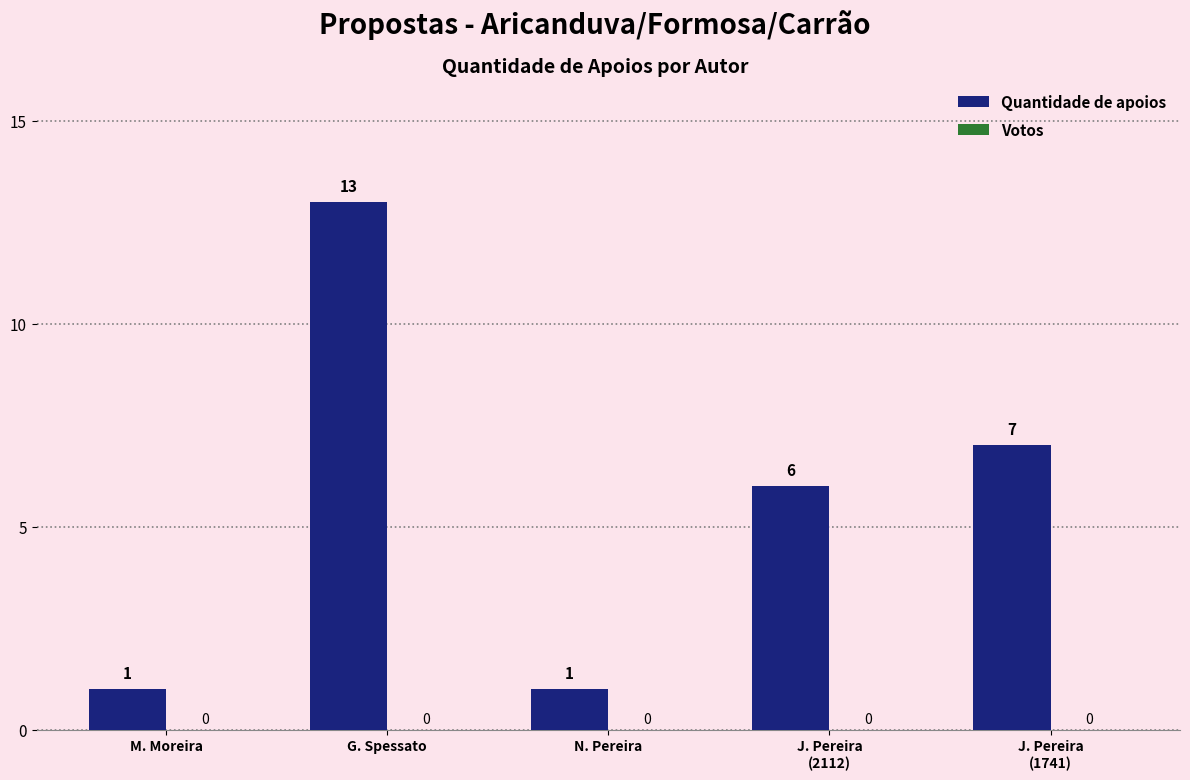

At which category does the chart reach its peak across all series?

G. Spessato